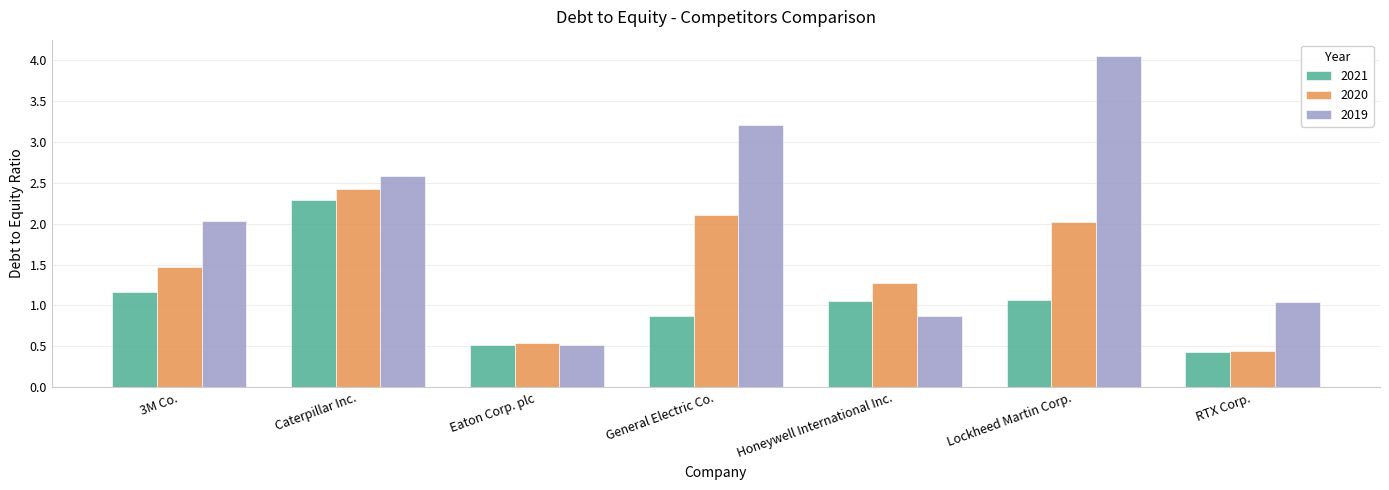

What is the total value across all series at General Electric Co.?

6.2